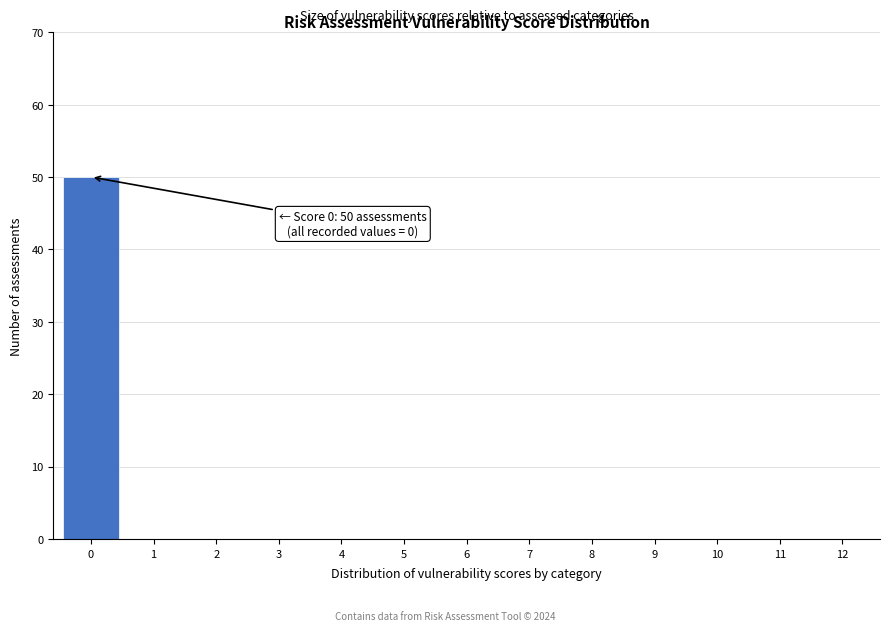

Reading left to right, extract all data points from this chart.

0=50	1=0	2=0	3=0	4=0	5=0	6=0	7=0	8=0	9=0	10=0	11=0	12=0